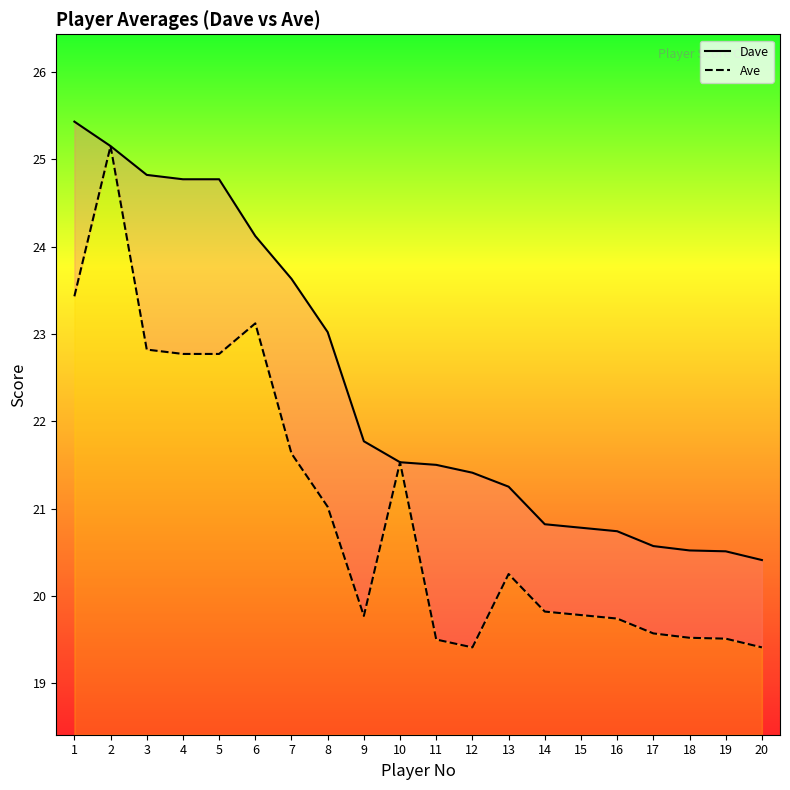

True or false: Dave and Ave intersect in this chart.

False